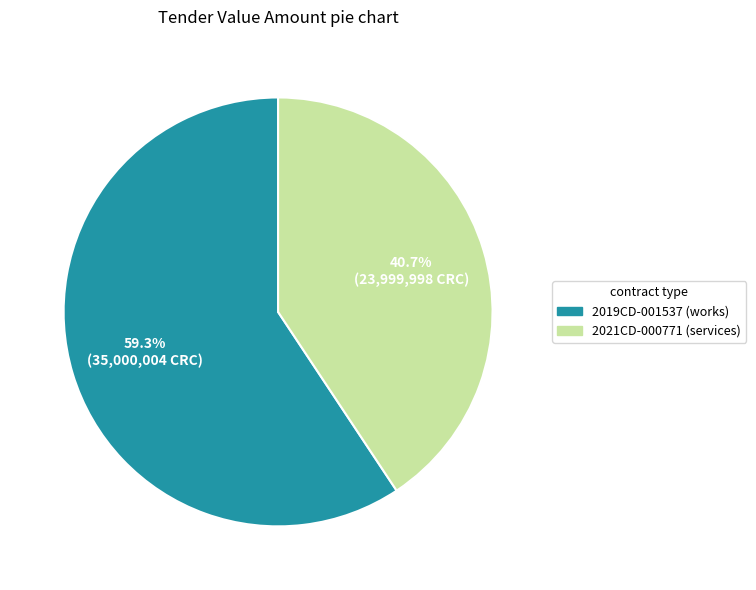

Which category accounts for the majority?

2019CD-001537 (works)